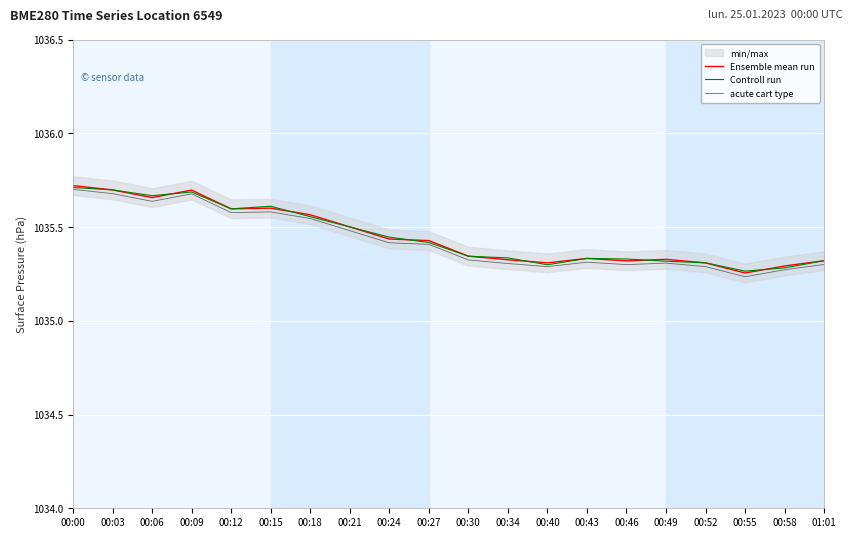

What is the sum of all Controll run values?

20709.0